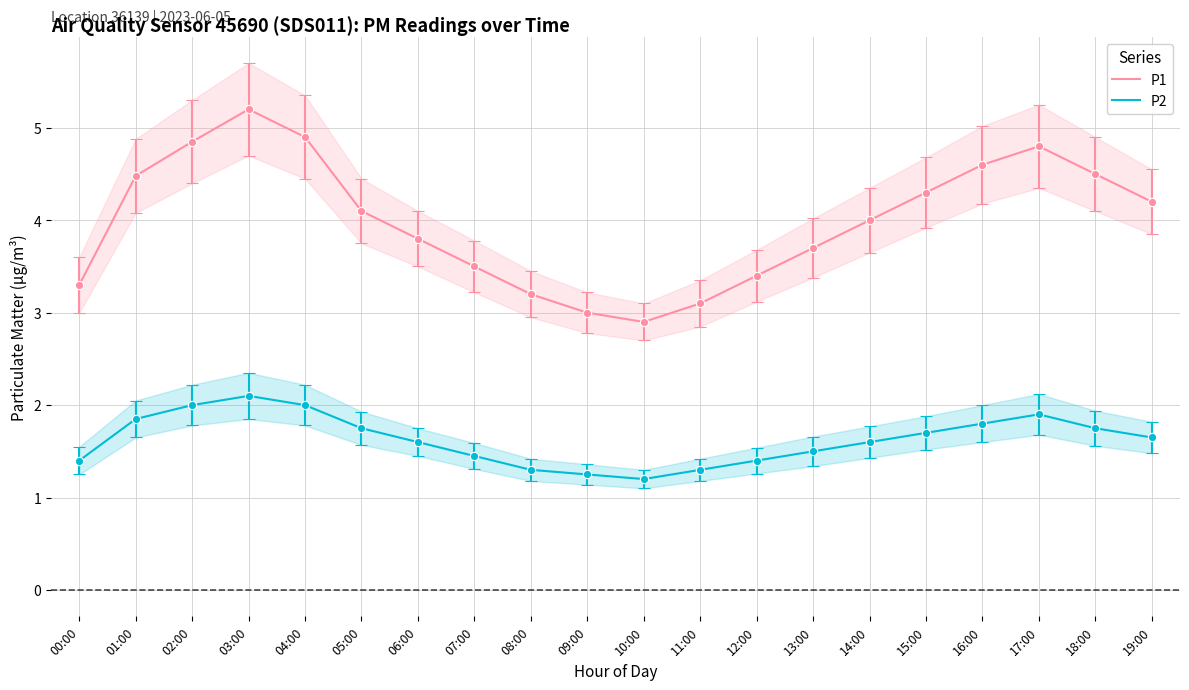

Reading left to right, what are all the values shown in this chart?

P1: 3.3	4.5	4.8	5.2	4.9	4.1	3.8	3.5	3.2	3.0	2.9	3.1	3.4	3.7	4.0	4.3	4.6	4.8	4.5	4.2
P2: 1.4	1.9	2.0	2.1	2.0	1.8	1.6	1.4	1.3	1.2	1.2	1.3	1.4	1.5	1.6	1.7	1.8	1.9	1.8	1.6